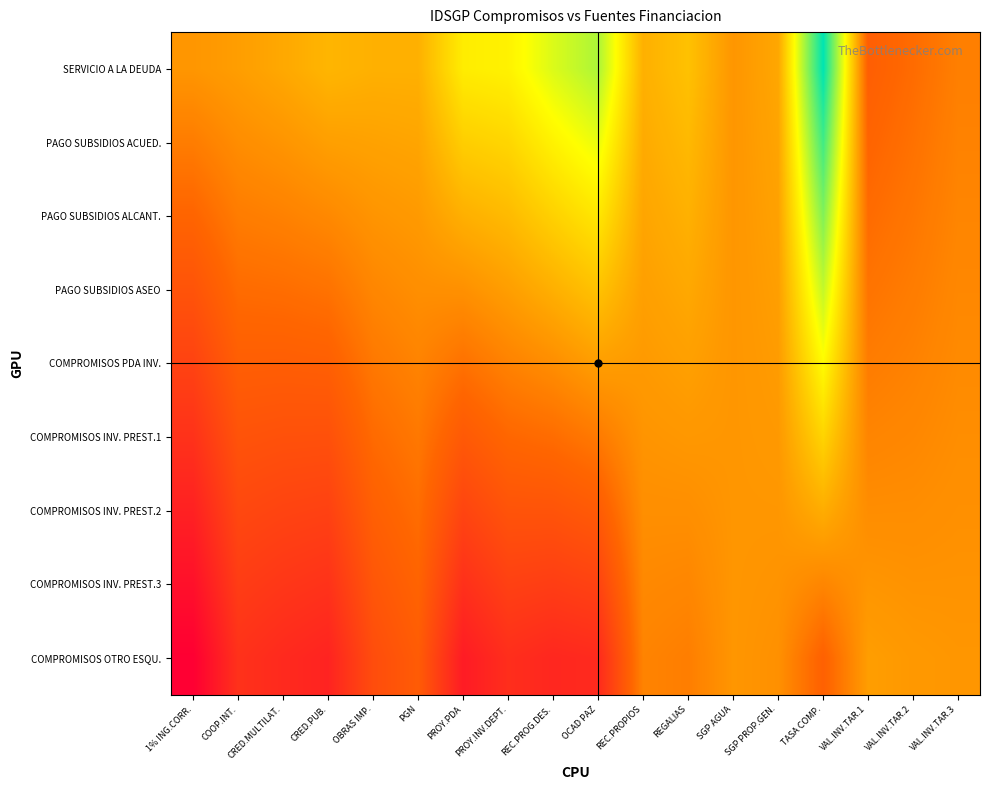

List the series in order of their peak value, highest first.

SERVICIO A LA DEUDA, PAGO SUBSIDIOS ACUED., PAGO SUBSIDIOS ALCANT., PAGO SUBSIDIOS ASEO, COMPROMISOS PDA INV., COMPROMISOS INV. PREST.1, COMPROMISOS INV. PREST.2, COMPROMISOS OTRO ESQU., COMPROMISOS INV. PREST.3